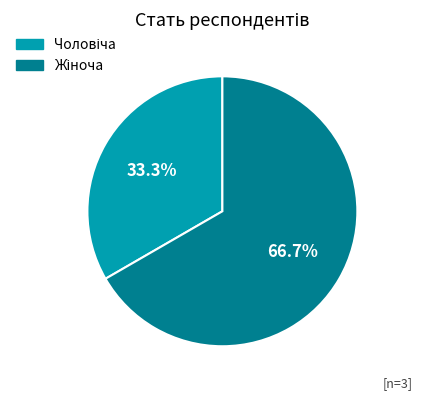

Does any single category account for the majority?

Yes